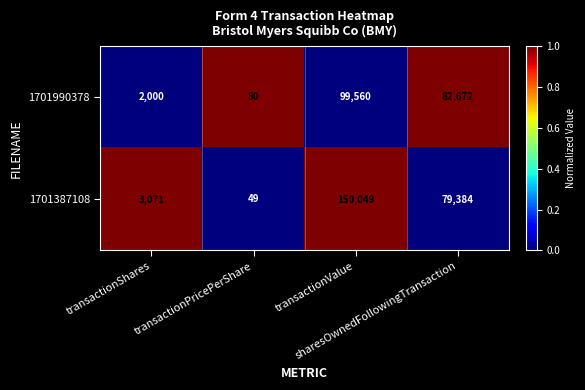

What is the difference between the maximum and second lowest values in the 1701990378 series?

97560